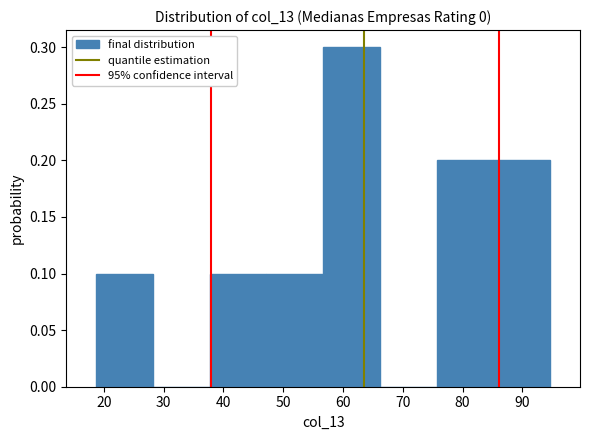

Over which range of the x-axis is the bar tallest?

57 to 66